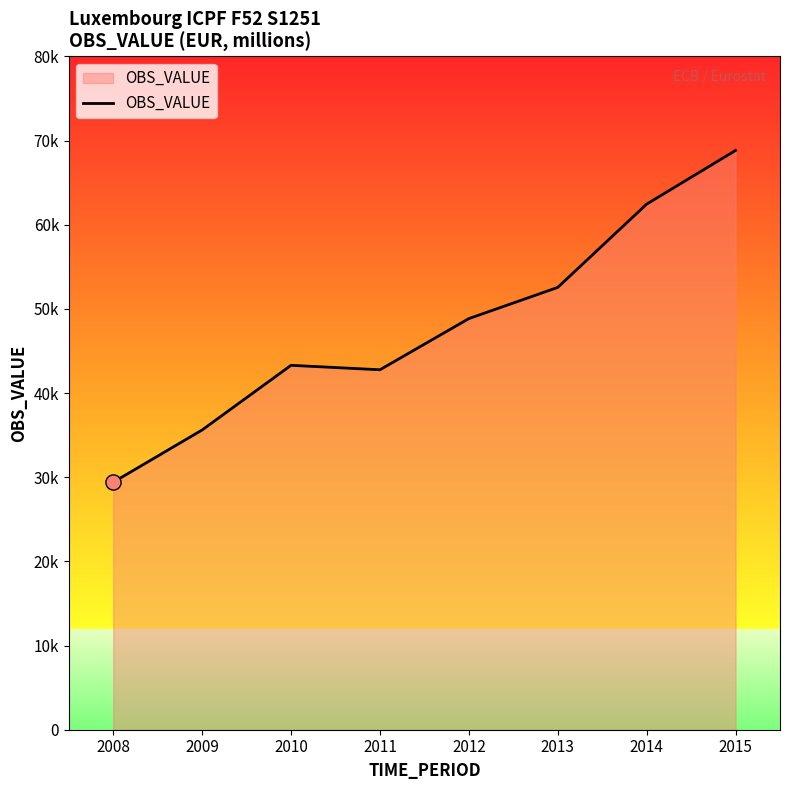

What is the change in value from 2012 to 2015?

+19980.3